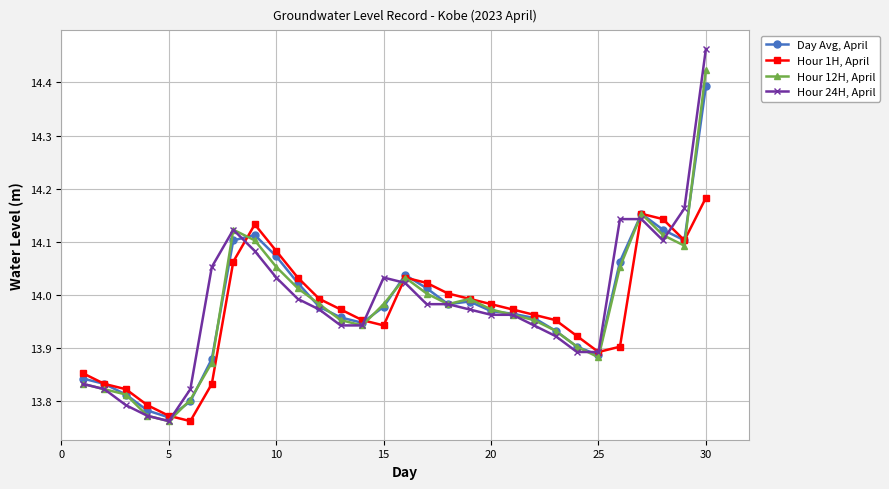

How many interior local peaks does the Hour 12H, April series have?

4